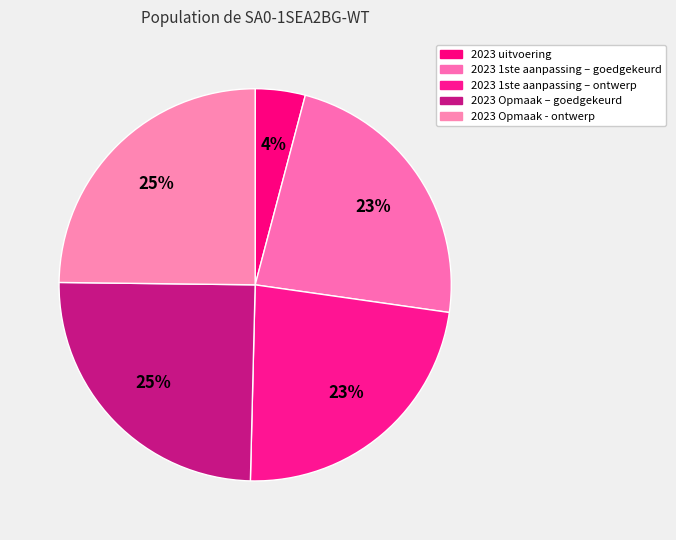

To the nearest percent, what is the average slice percentage?

20%